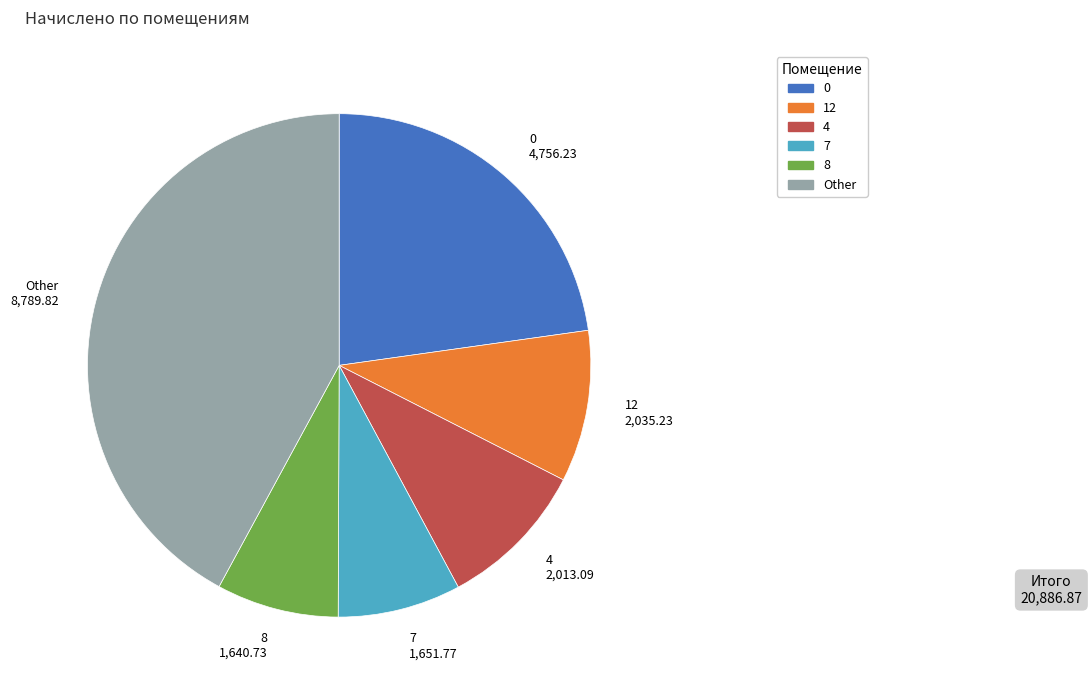

Is there any slice that represents more than half of the pie?

No